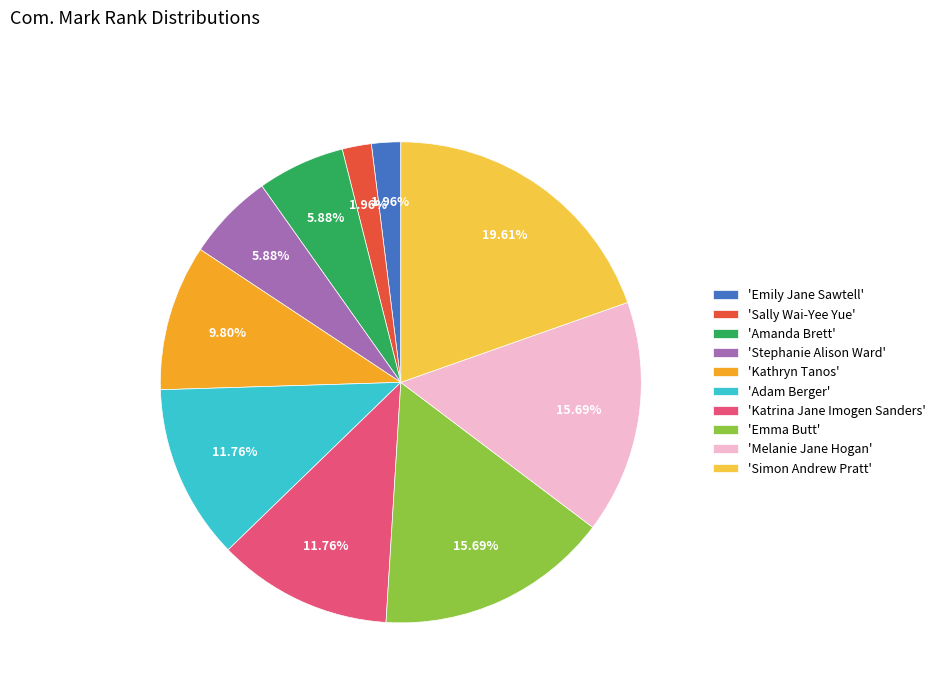

Which slice is the largest?

'Simon Andrew Pratt'